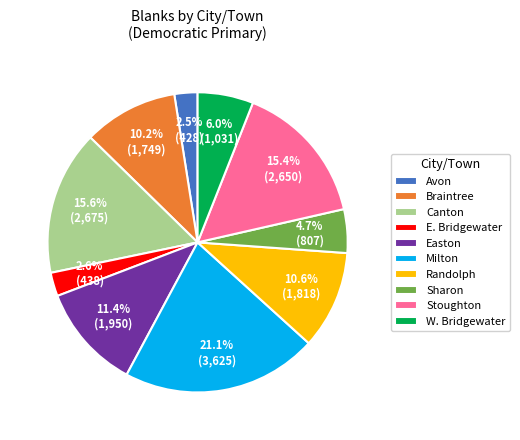

To the nearest percent, what is the difference between the largest and smallest slice percentages?

19%